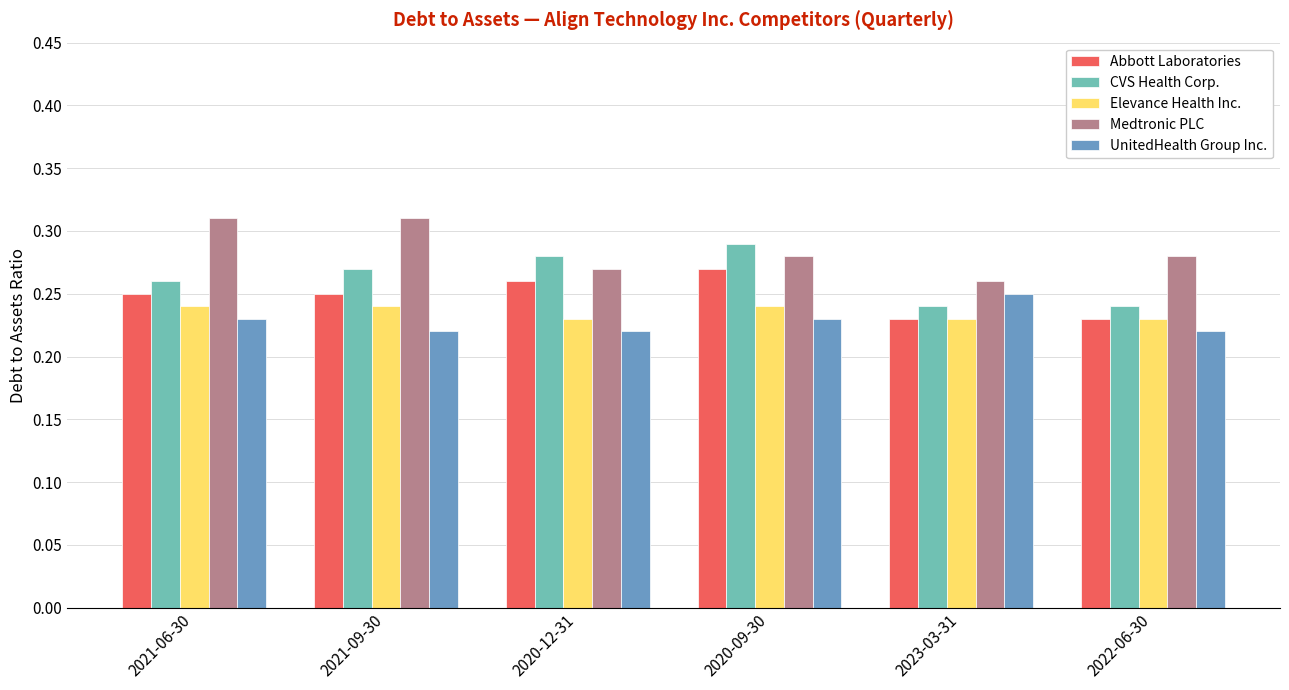

True or false: Medtronic PLC has a value of 0.1 at 2020-12-31.

False